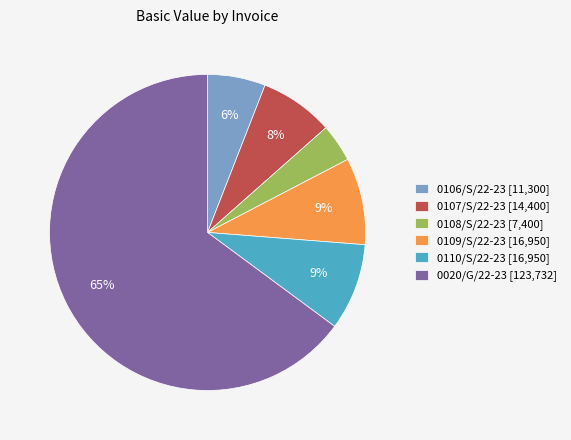

True or false: 0107/S/22-23 [14,400] accounts for 8% of the total.

True